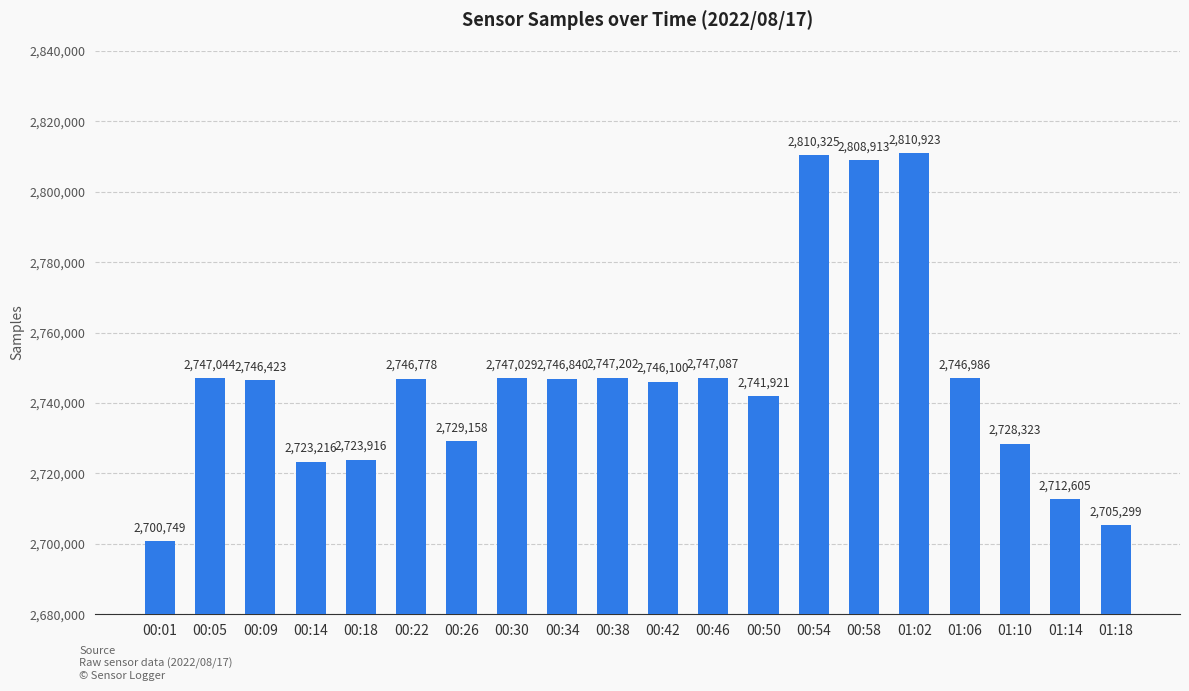

Reading left to right, extract all data points from this chart.

2700749	2747044	2746423	2723216	2723916	2746778	2729158	2747029	2746840	2747202	2746100	2747087	2741921	2810325	2808913	2810923	2746986	2728323	2712605	2705299